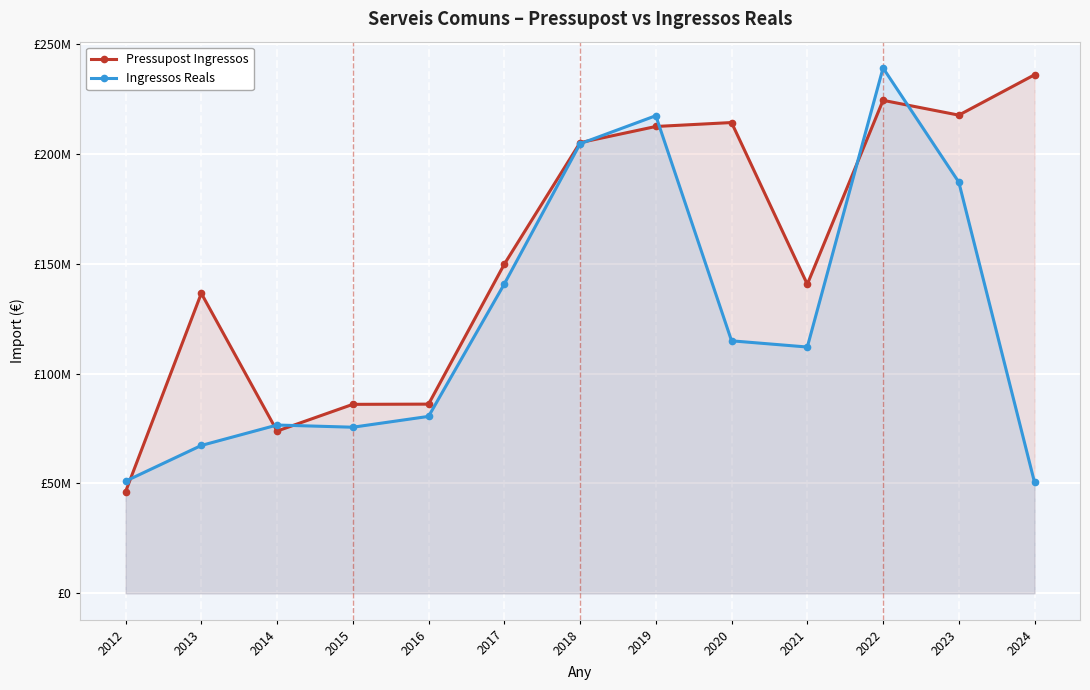

Which label corresponds to the smallest value in the chart?

2012